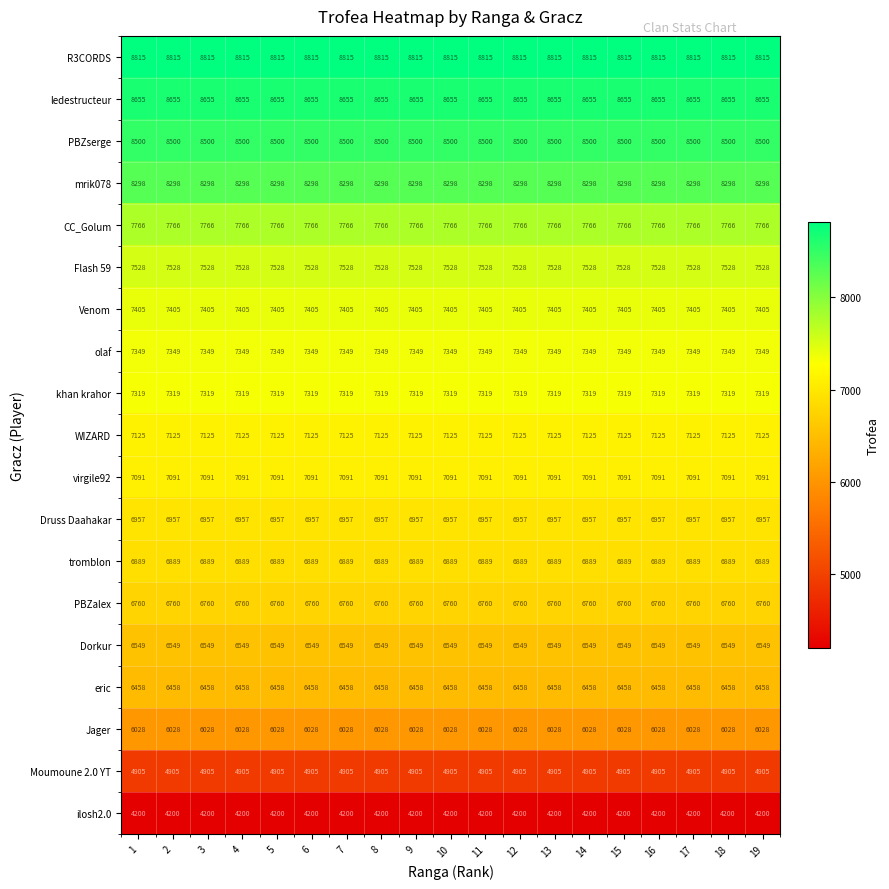

What is the difference between the highest and lowest values at 16?

4615